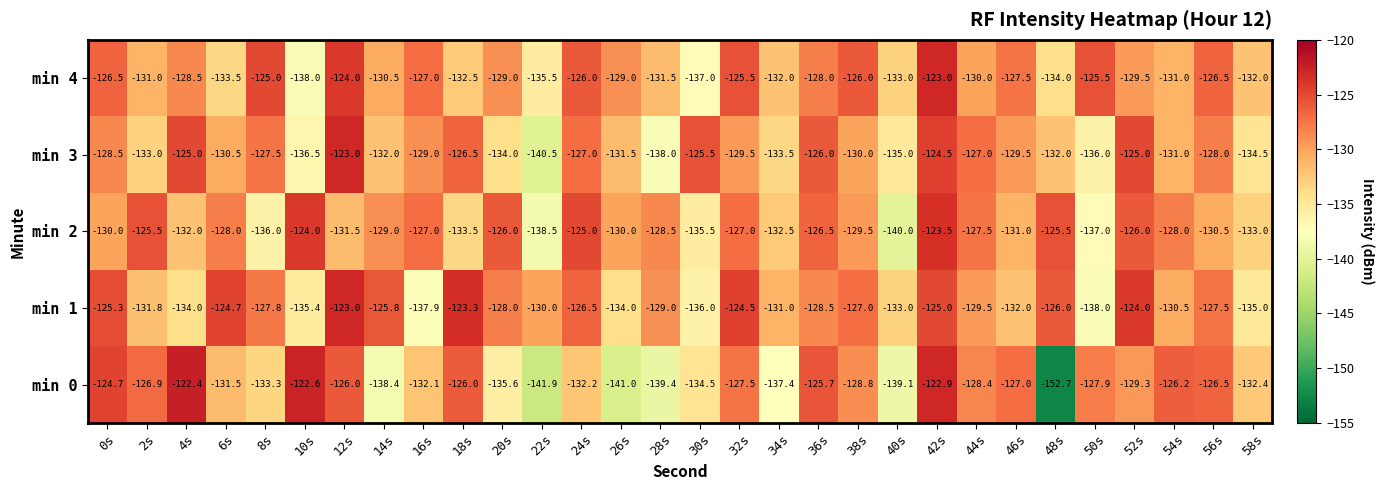

How many values in the min 2 series exceed -129?

14